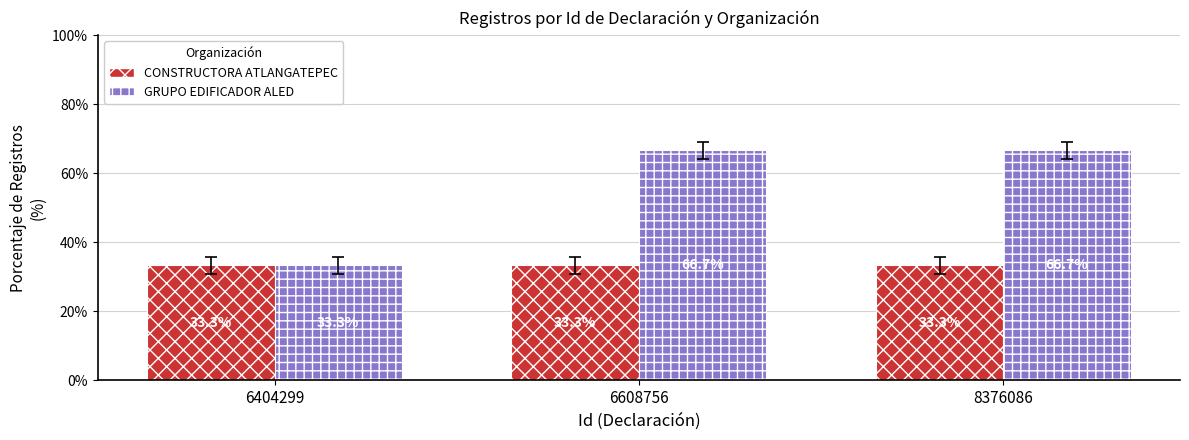

Are the bars grouped side by side (vs. stacked)?

Yes